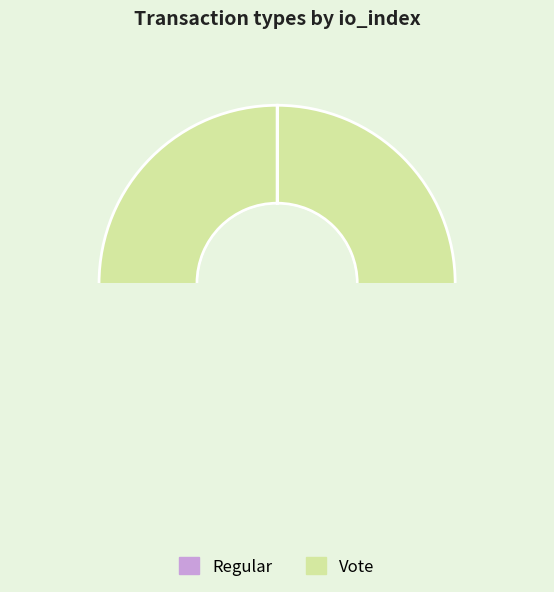

How many segments does this pie chart have?

2